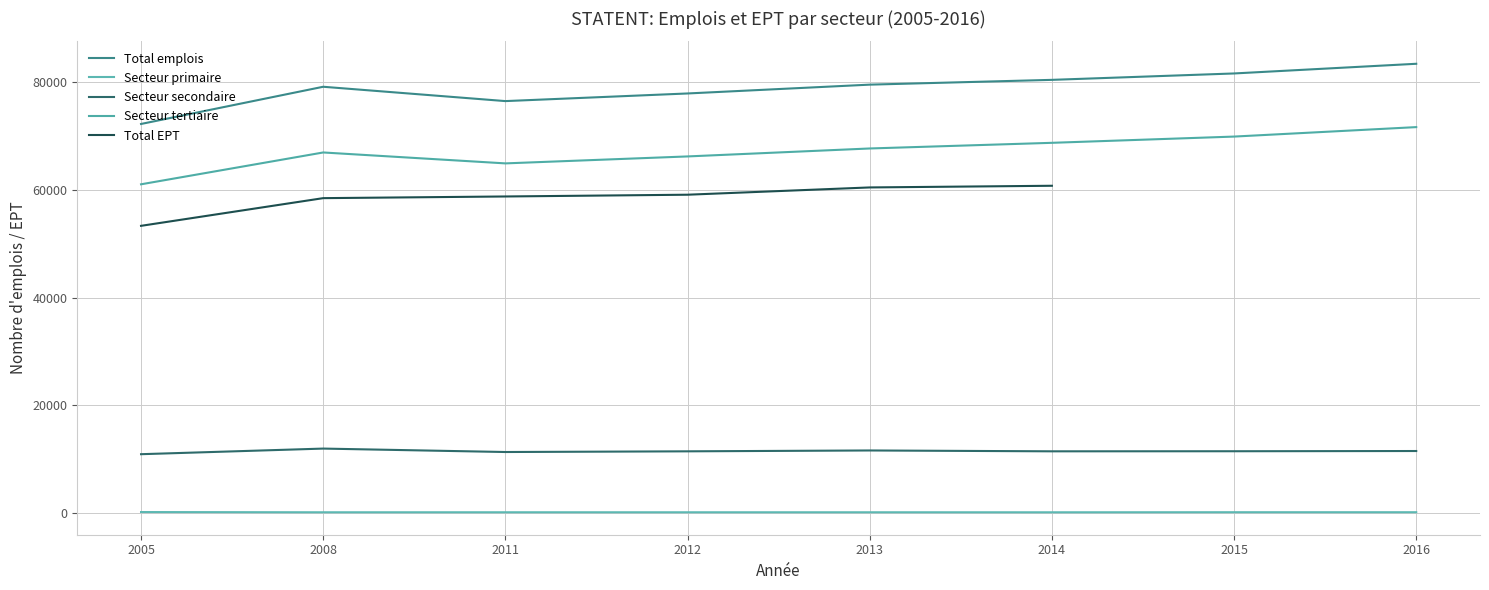

What is the difference between the Total emplois values at 2014 and 2005?

8182